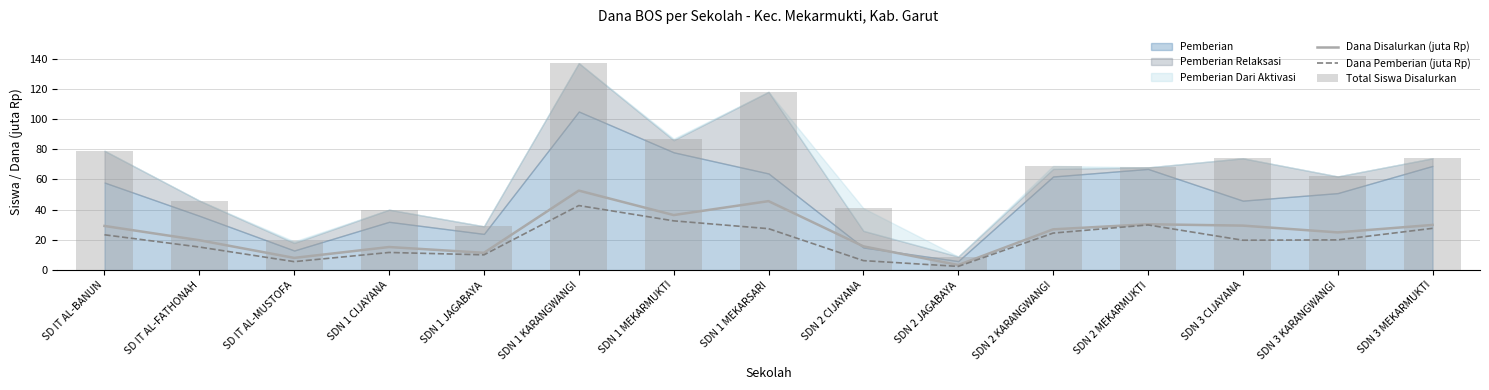

At which category is the sum across all series the highest?

SDN 1 KARANGWANGI